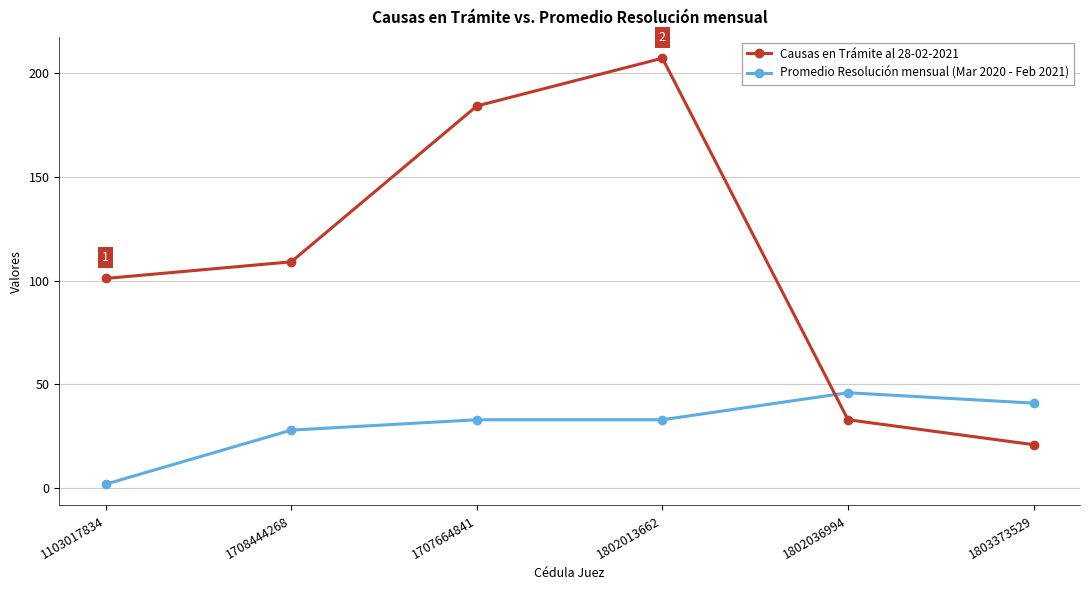

After their last crossing, which series has the higher values: Causas en Trámite al 28-02-2021 or Promedio Resolución mensual (Mar 2020 - Feb 2021)?

Promedio Resolución mensual (Mar 2020 - Feb 2021)